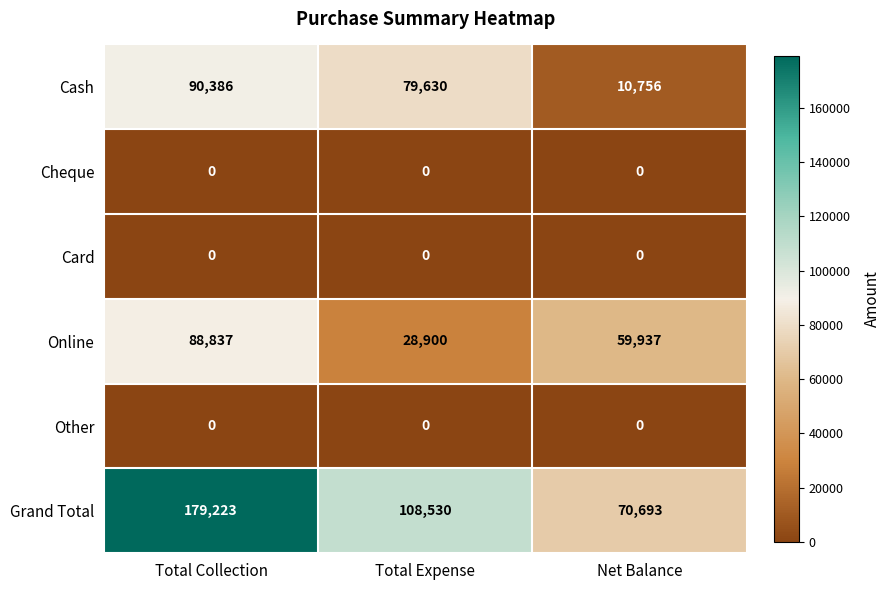

List the labels in order of Cash value, largest first.

Total Collection, Total Expense, Net Balance